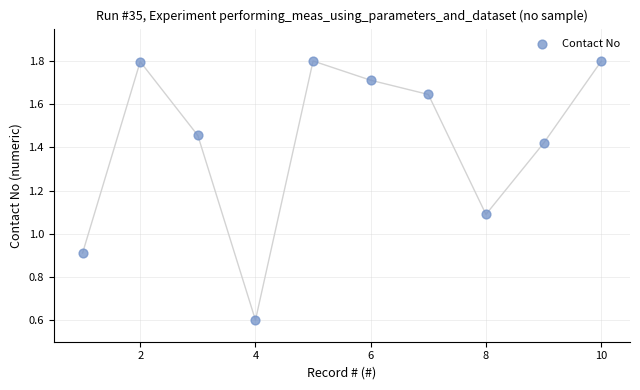

What is the range of X values (max minus min)?

9.0